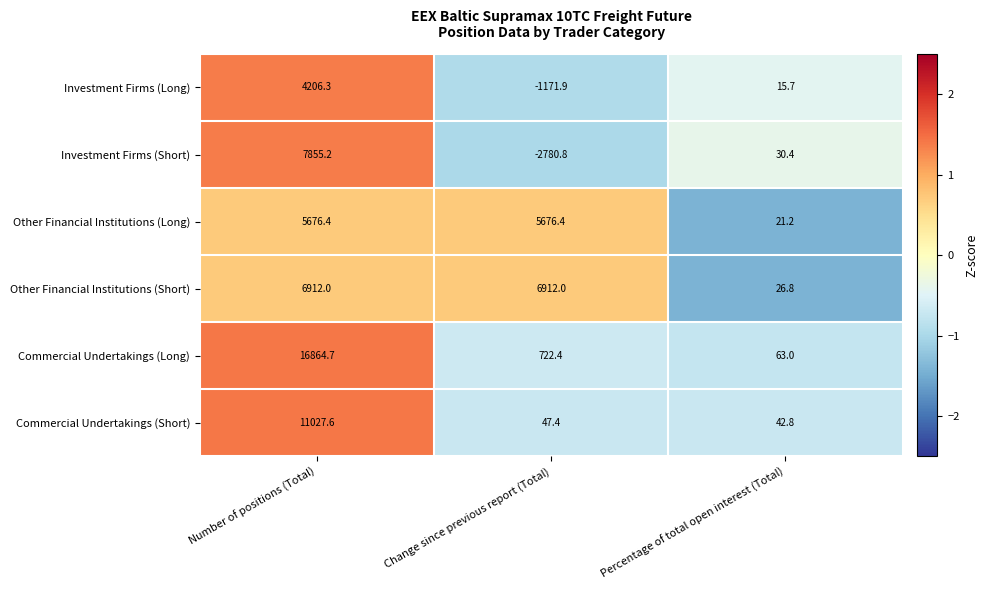

The Investment Firms (Long) series shows -582.8 at Change since previous report (Total). True or false?

False